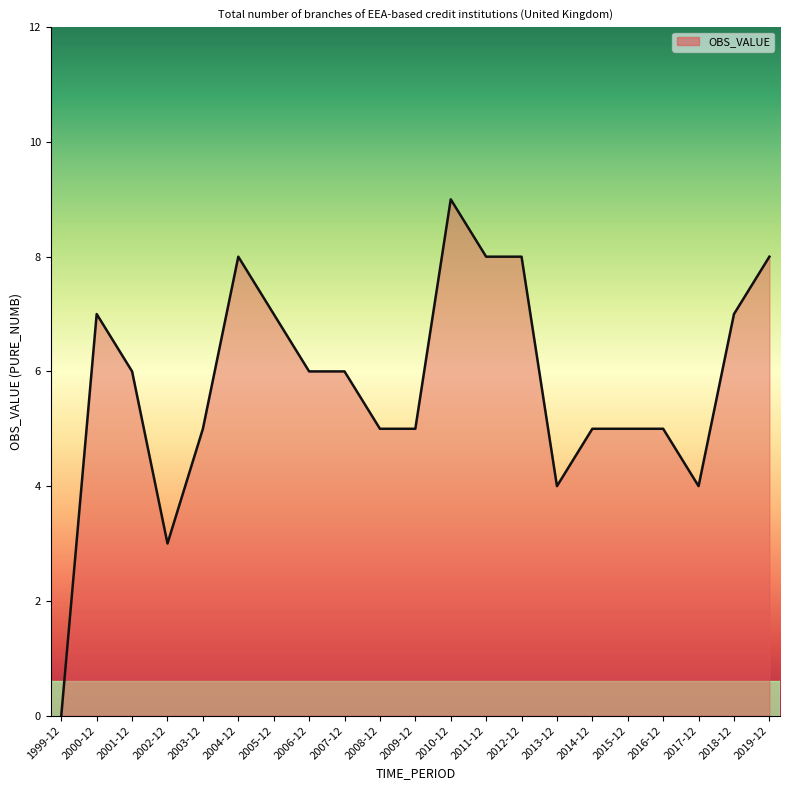

How many lines are shown in the chart?

1